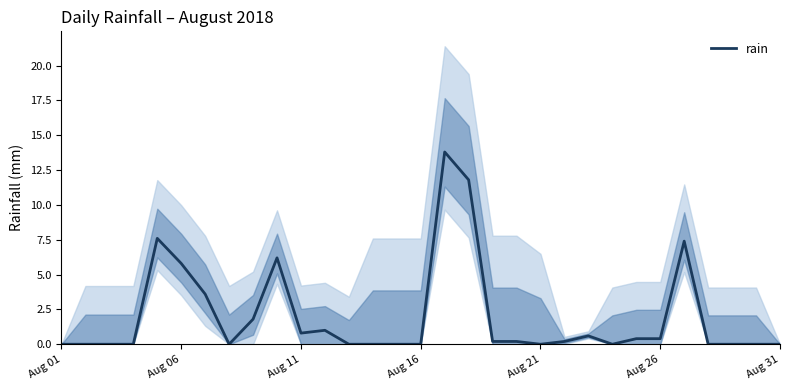

Reading right to left, what are all the values shown in this chart?

0.0	0.0	0.0	0.0	7.4	0.4	0.4	0.0	0.6	0.2	0.0	0.2	0.2	11.8	13.8	0.0	0.0	0.0	0.0	1.0	0.8	6.2	1.8	0.0	3.6	5.8	7.6	0.0	0.0	0.0	0.0